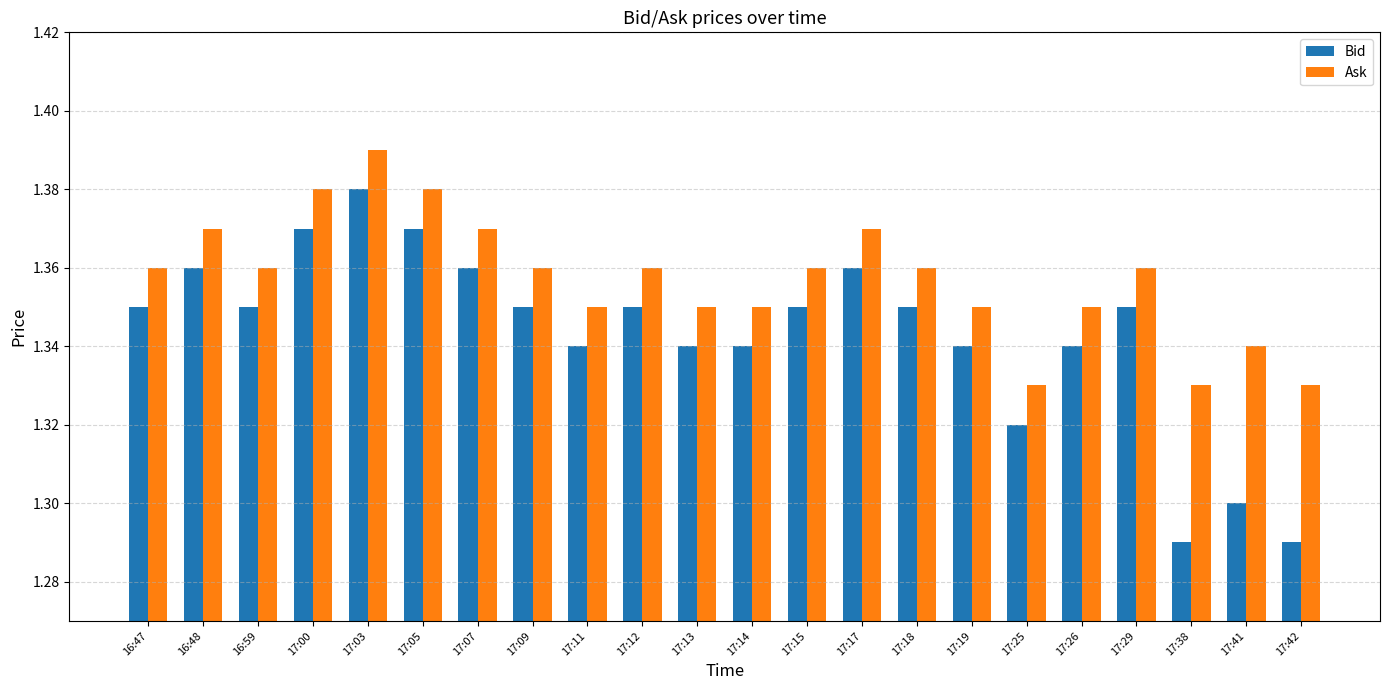

Which category has the highest value in the Ask series?

17:03